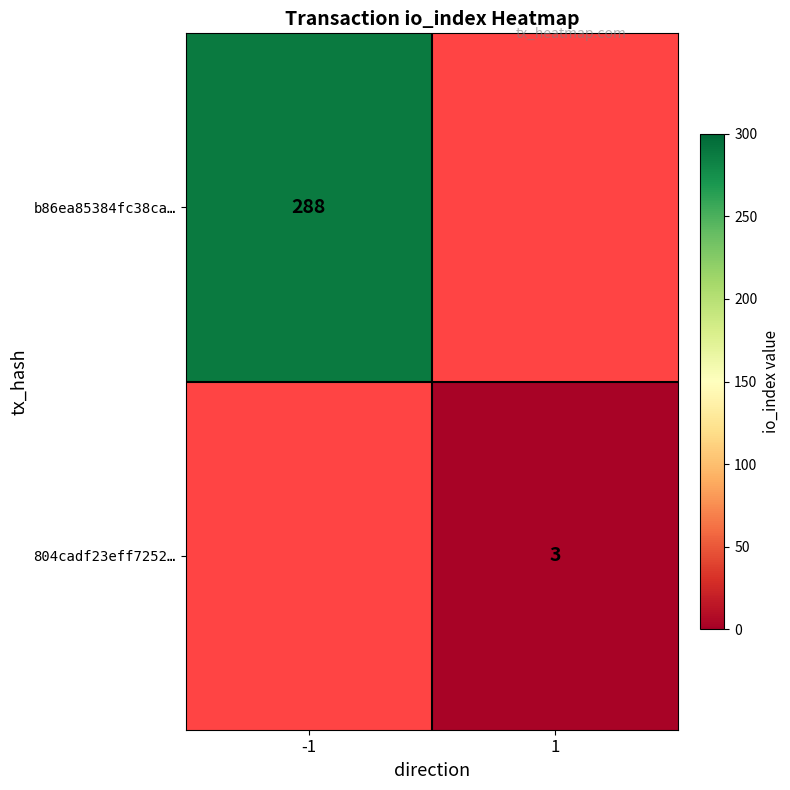

At how many categories does at least one series exceed 286?

1